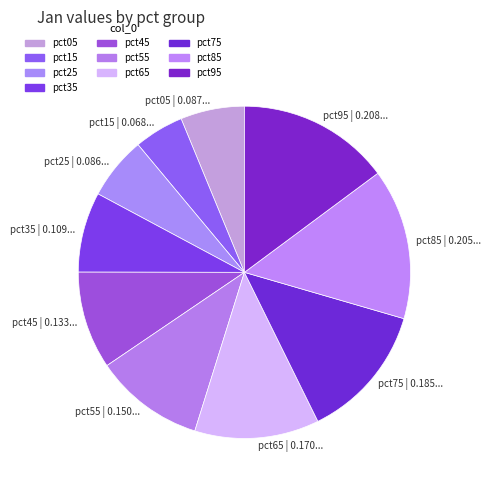

Between pct55 | 0.150... and pct85 | 0.205..., which is larger?

pct85 | 0.205...